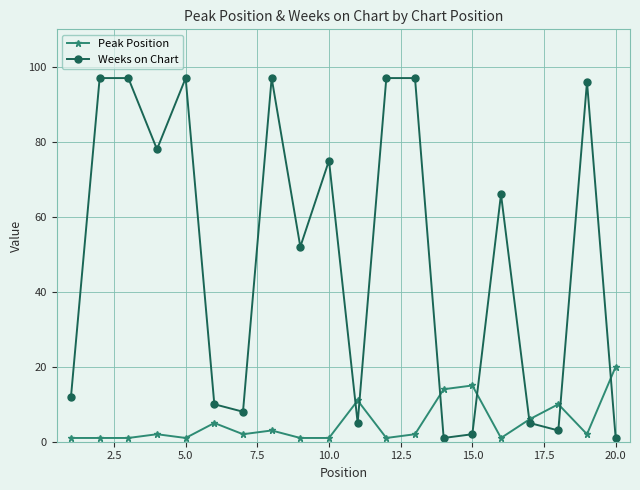

Which series has the largest range (max minus min)?

Weeks on Chart